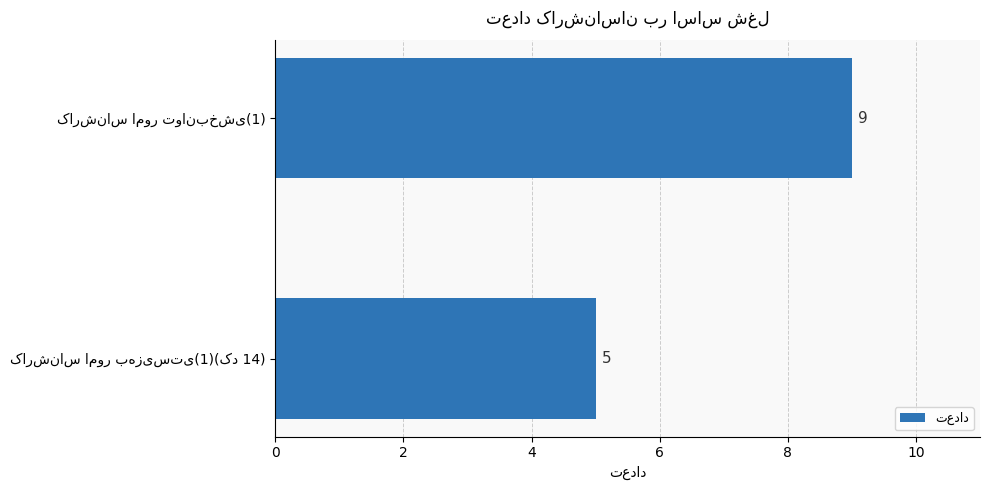

Count the number of categories in the chart.

2